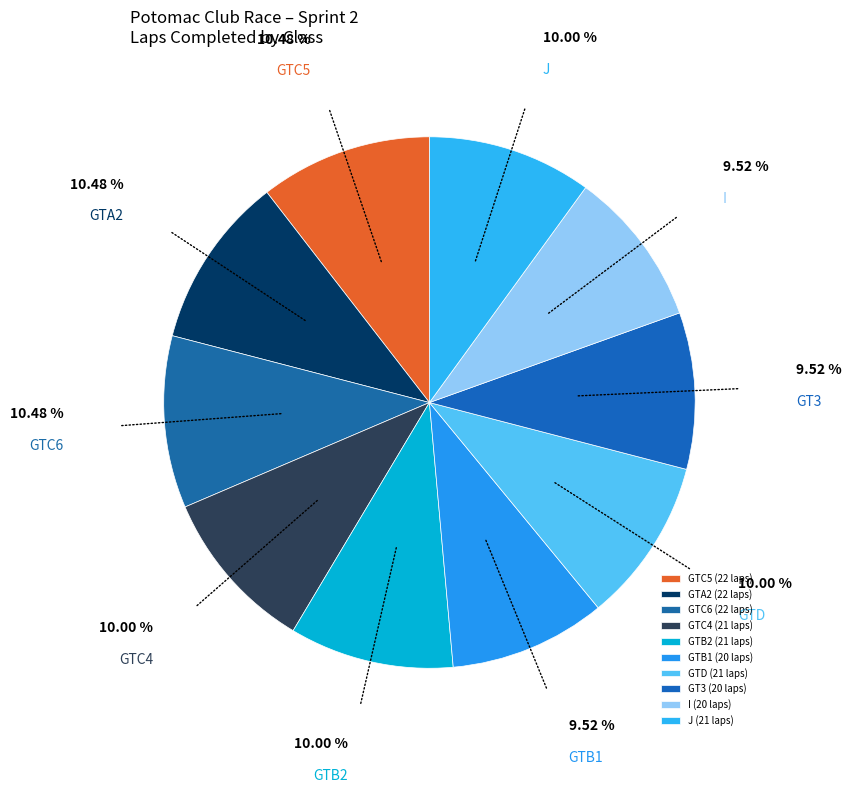

Count the number of slices in the pie.

10